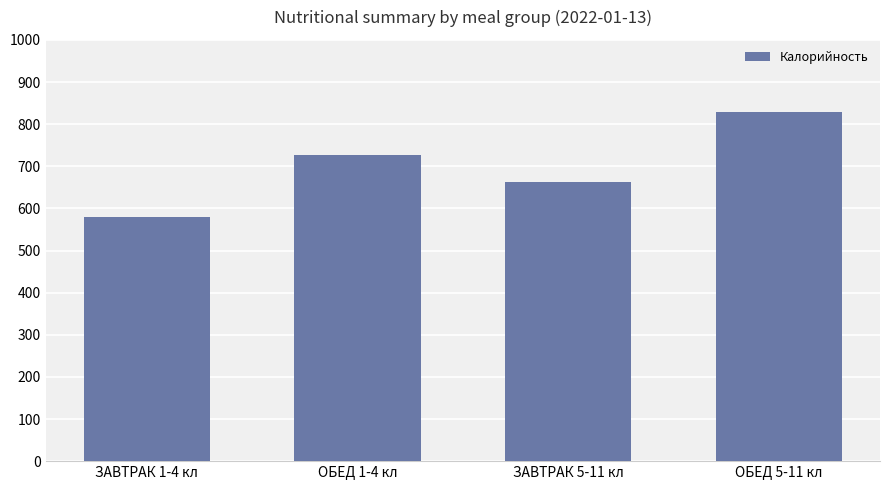

Between ОБЕД 5-11 кл and ЗАВТРАК 1-4 кл, which is larger?

ОБЕД 5-11 кл